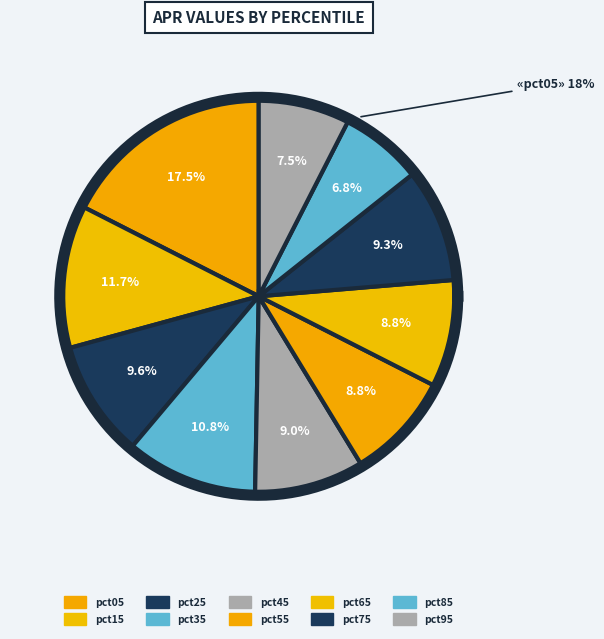

Is pct65 the majority of the pie?

No